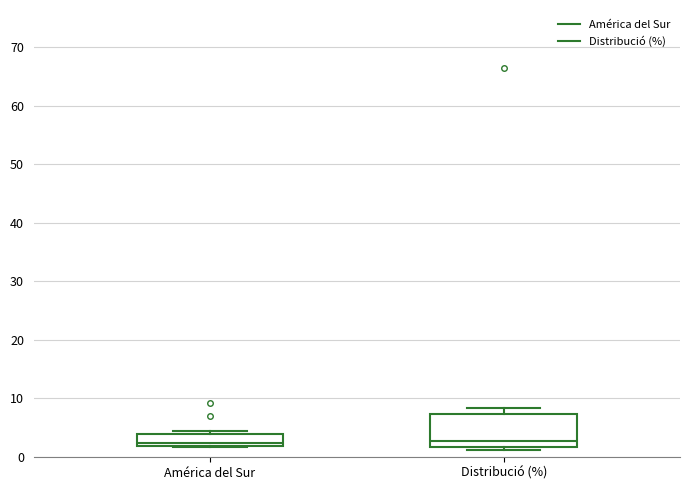

Comparing the boxes themselves (not the whiskers), which one is the tallest?

Distribució (%)